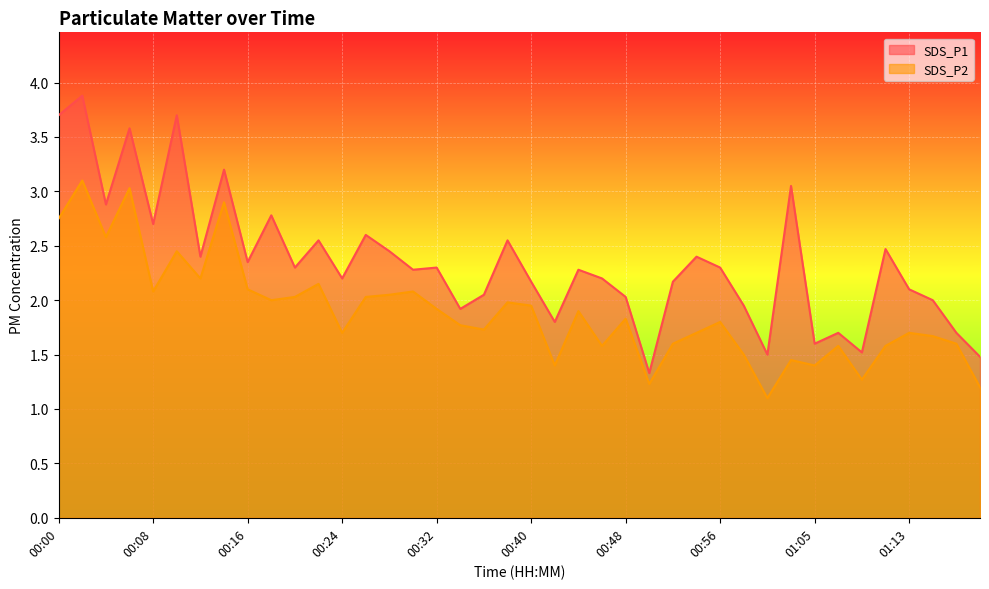

In SDS_P1, how many points are higher than both neighbors (excluding endpoints)?

14